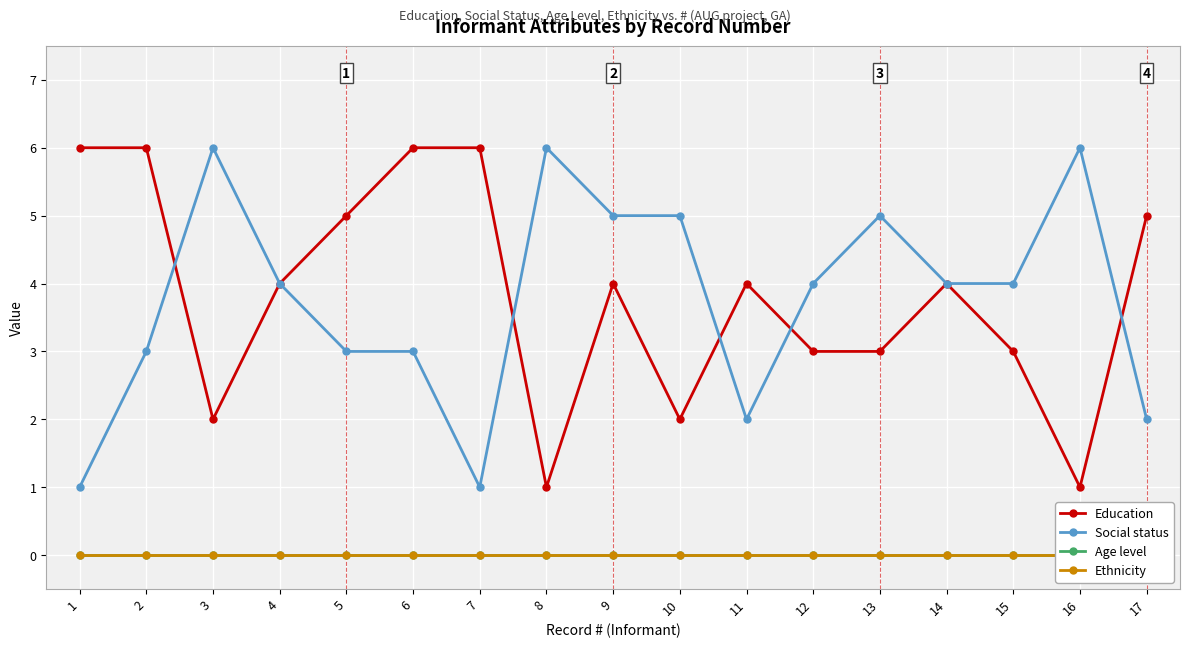

True or false: Education and Age level cross at least once.

False